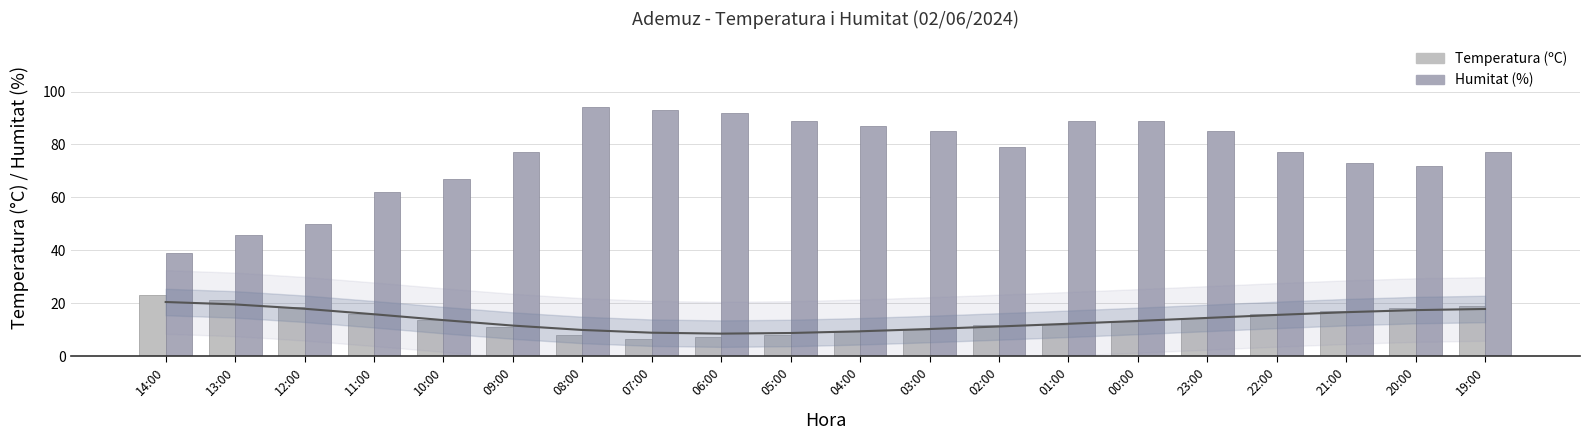

What is the label of the 10th bar from the left?

05:00